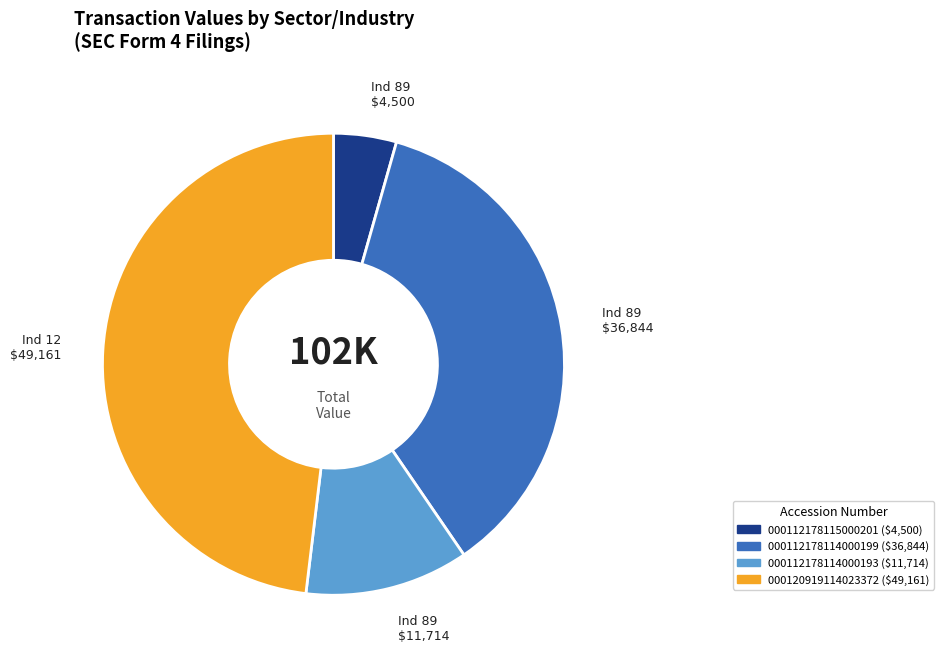

Which category has the smallest portion of the pie?

000112178115000201 ($4,500)